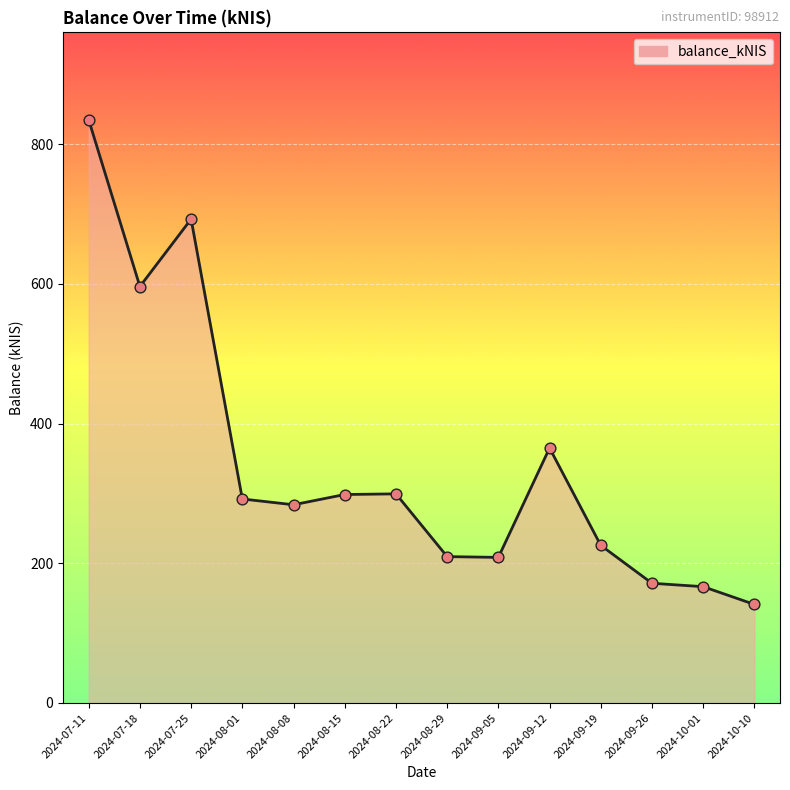

What is the change in value from 2024-08-15 to 2024-08-29?

-88.9